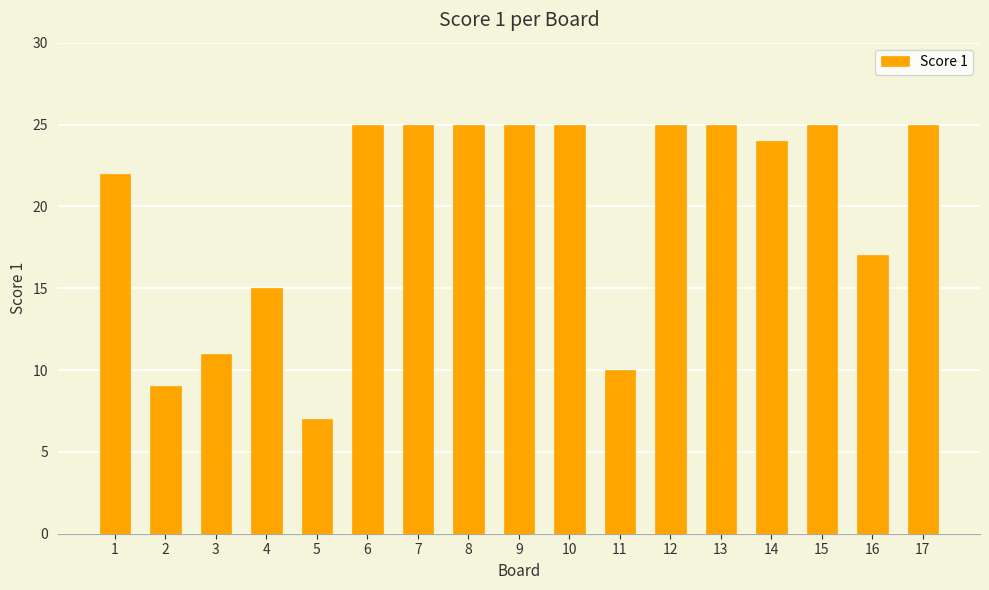

Reading right to left, transcribe all the data shown in this chart.

25	17	25	24	25	25	10	25	25	25	25	25	7	15	11	9	22